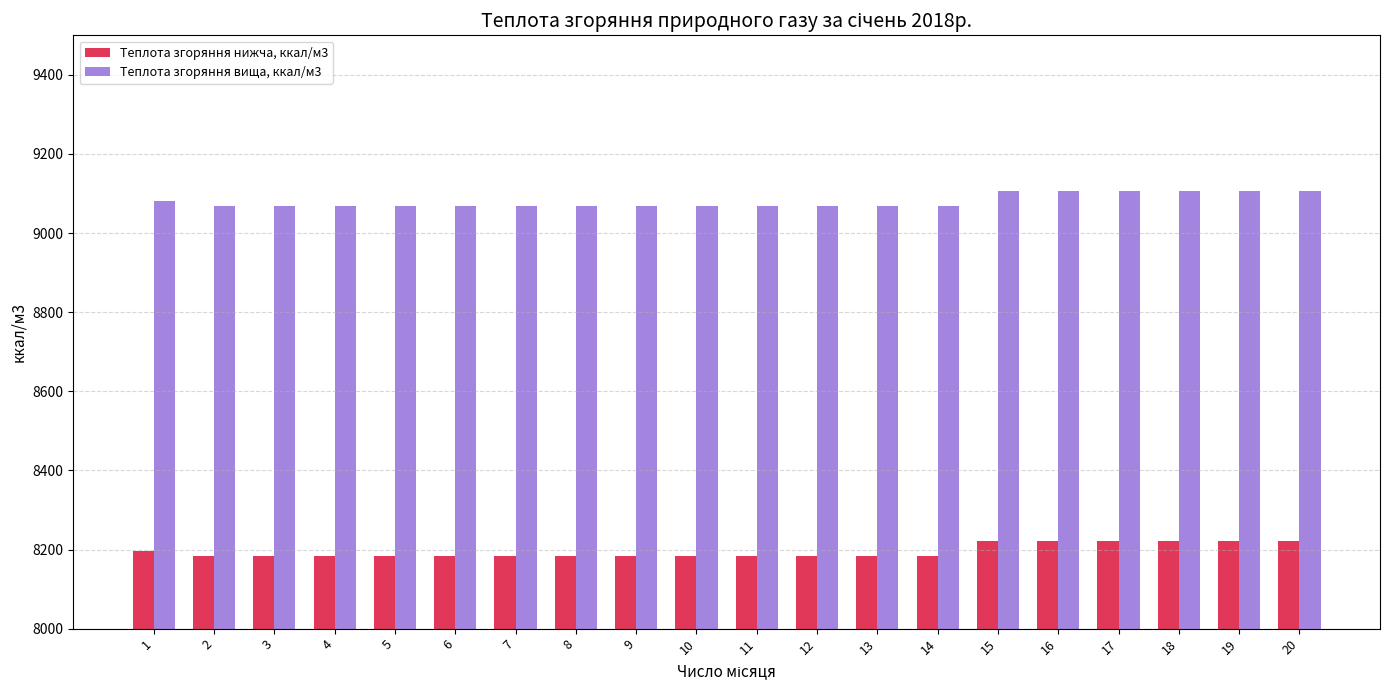

At how many categories does at least one series exceed 8555?

20